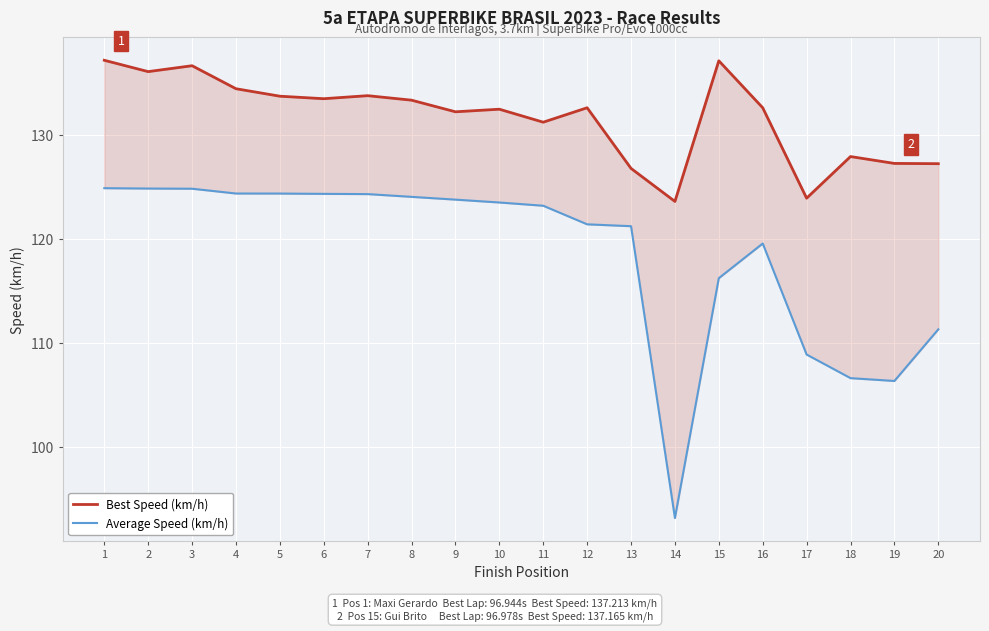

What is the difference between the second highest and second lowest values in the Average Speed (km/h) series?

18.5